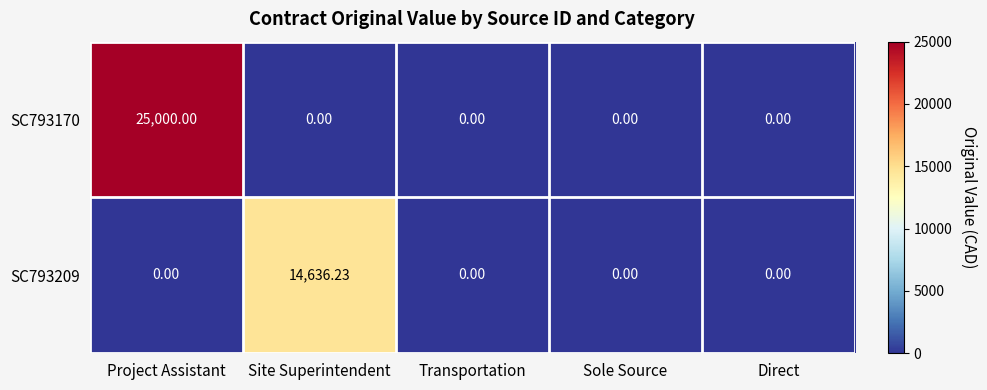

How many categories are shown in the chart?

5